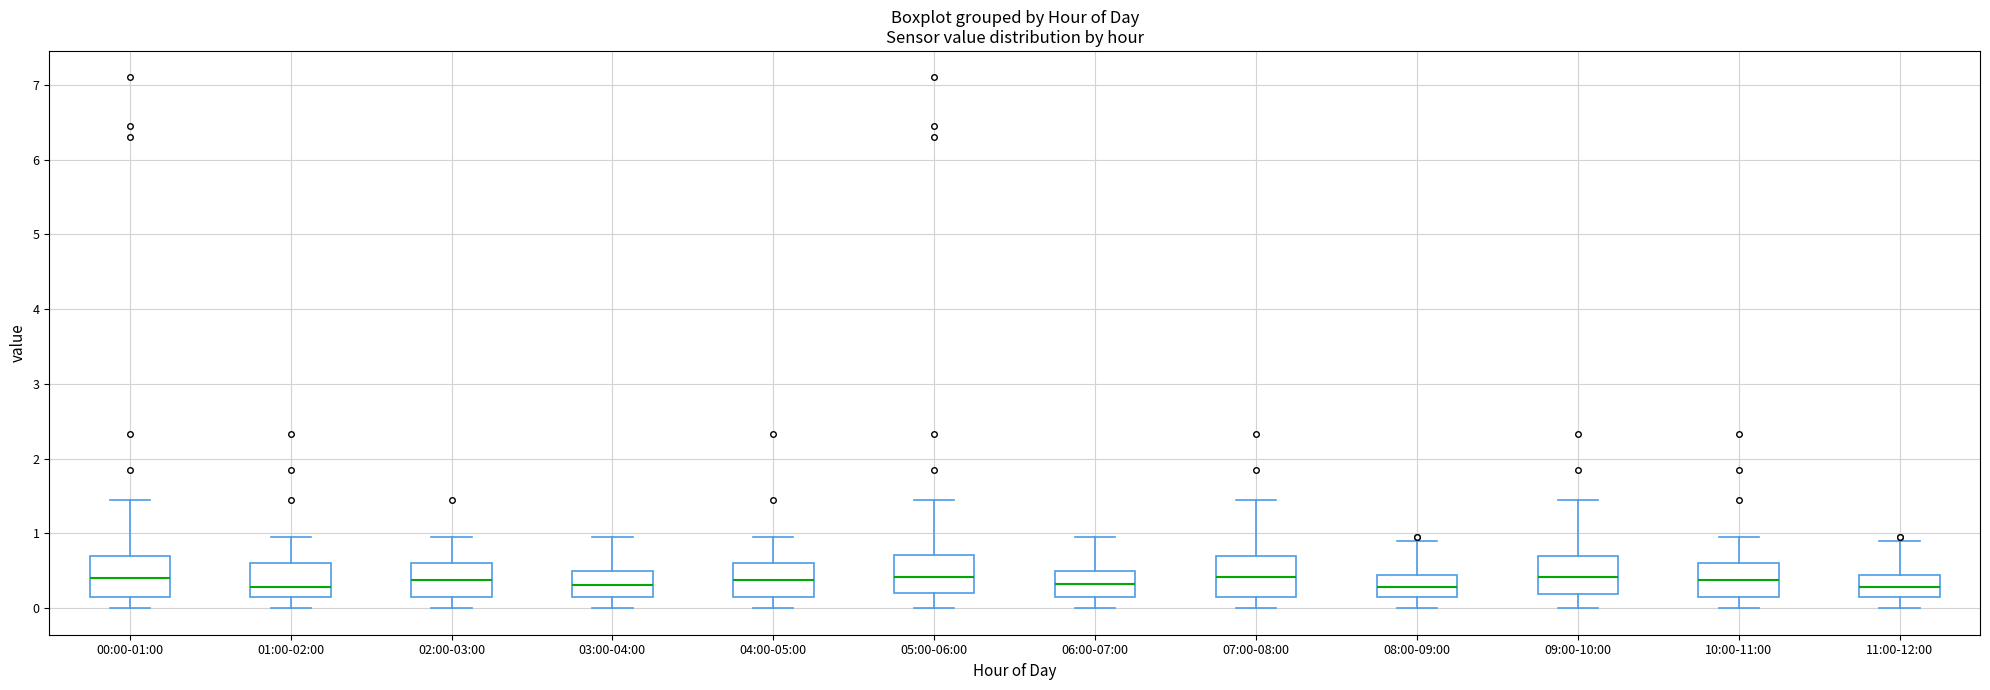

Reading left to right, read every box against the y-axis: the position of its median line, the range the box covers, and the ends of its whiskers. The values are not printed on the chart, so give them approximately, as read against the axis.

00:00-01:00: median 0.4, box 0.2 to 0.7, whiskers 0.0 to 1.5
01:00-02:00: median 0.3, box 0.1 to 0.6, whiskers 0.0 to 1.0
02:00-03:00: median 0.4, box 0.1 to 0.6, whiskers 0.0 to 1.0
03:00-04:00: median 0.3, box 0.2 to 0.5, whiskers 0.0 to 1.0
04:00-05:00: median 0.4, box 0.2 to 0.6, whiskers 0.0 to 1.0
05:00-06:00: median 0.4, box 0.2 to 0.7, whiskers 0.0 to 1.5
06:00-07:00: median 0.3, box 0.2 to 0.5, whiskers 0.0 to 1.0
07:00-08:00: median 0.4, box 0.2 to 0.7, whiskers 0.0 to 1.5
08:00-09:00: median 0.3, box 0.1 to 0.4, whiskers 0.0 to 0.9
09:00-10:00: median 0.4, box 0.2 to 0.7, whiskers 0.0 to 1.5
10:00-11:00: median 0.4, box 0.2 to 0.6, whiskers 0.0 to 1.0
11:00-12:00: median 0.3, box 0.1 to 0.4, whiskers 0.0 to 0.9